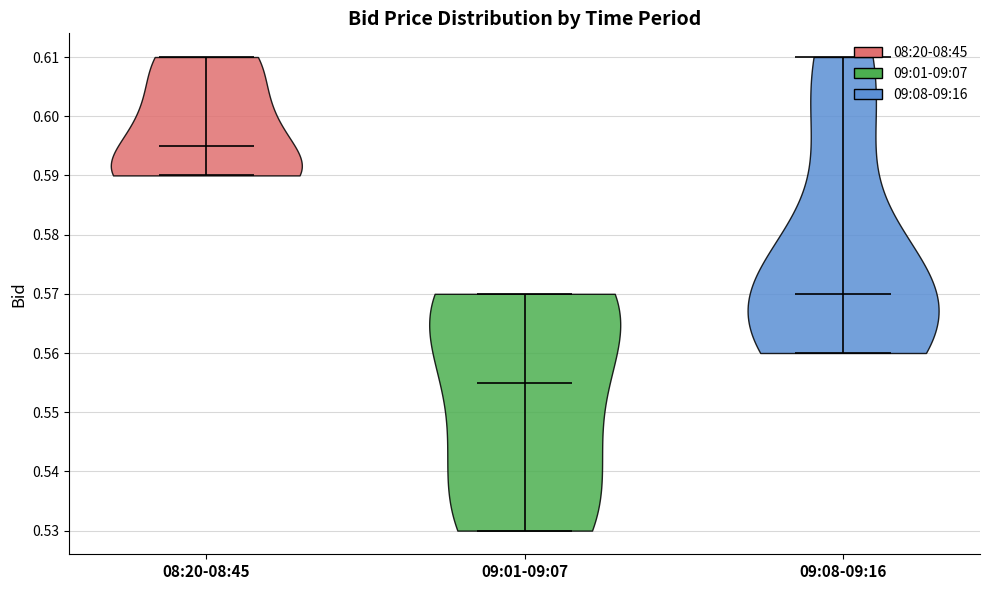

Which violin has the lowest median line?

09:01-09:07